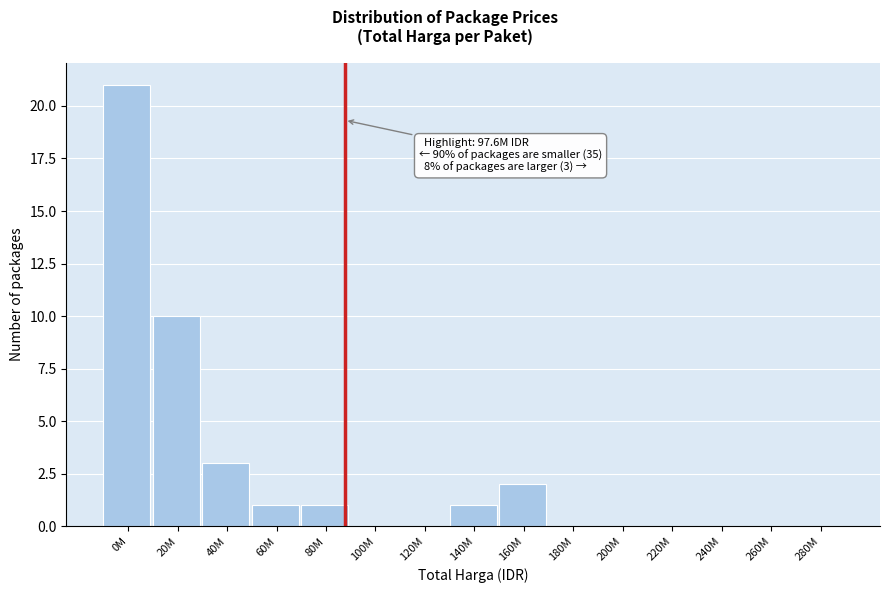

Reading right to left, what are all the values shown in this chart?

280M=0	260M=0	240M=0	220M=0	200M=0	180M=0	160M=2	140M=1	120M=0	100M=0	80M=1	60M=1	40M=3	20M=10	0M=21